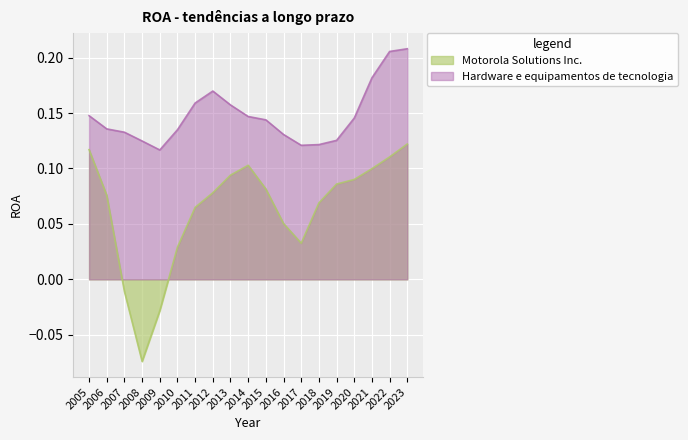

True or false: Motorola Solutions Inc. has a value of -0.0 at 2007.

True